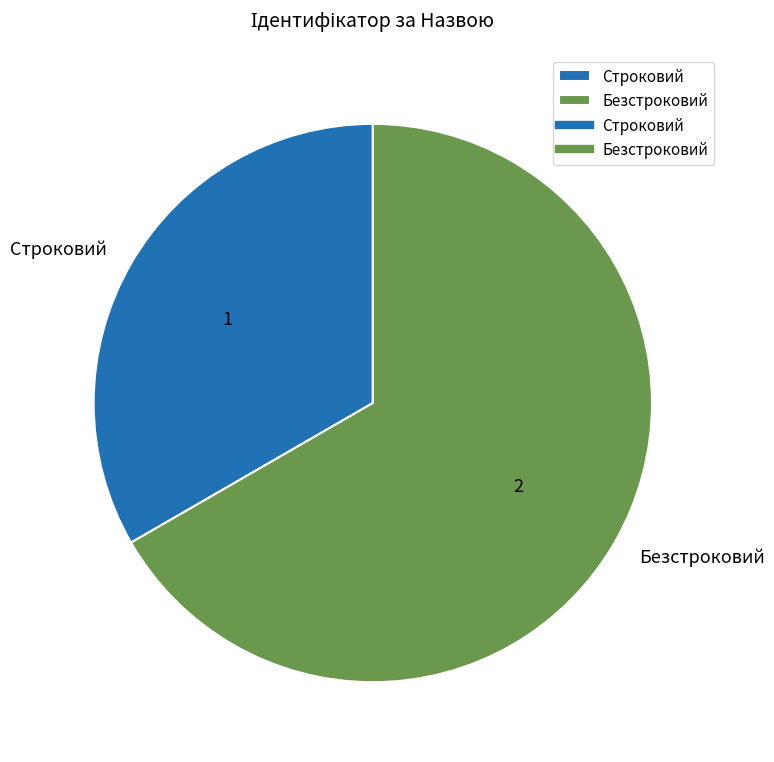

Rank the categories by value from highest to lowest.

Безстроковий, Строковий